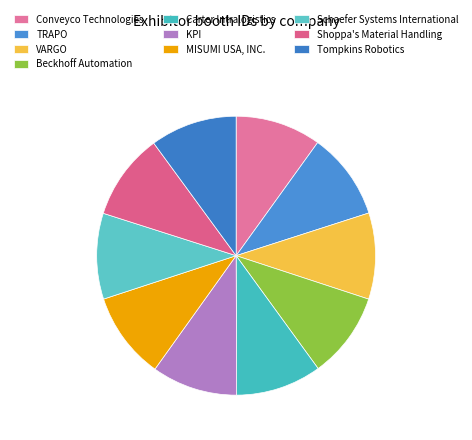

What is the ratio of the value at Tompkins Robotics to the value at Carter Intralogistics?

1.0